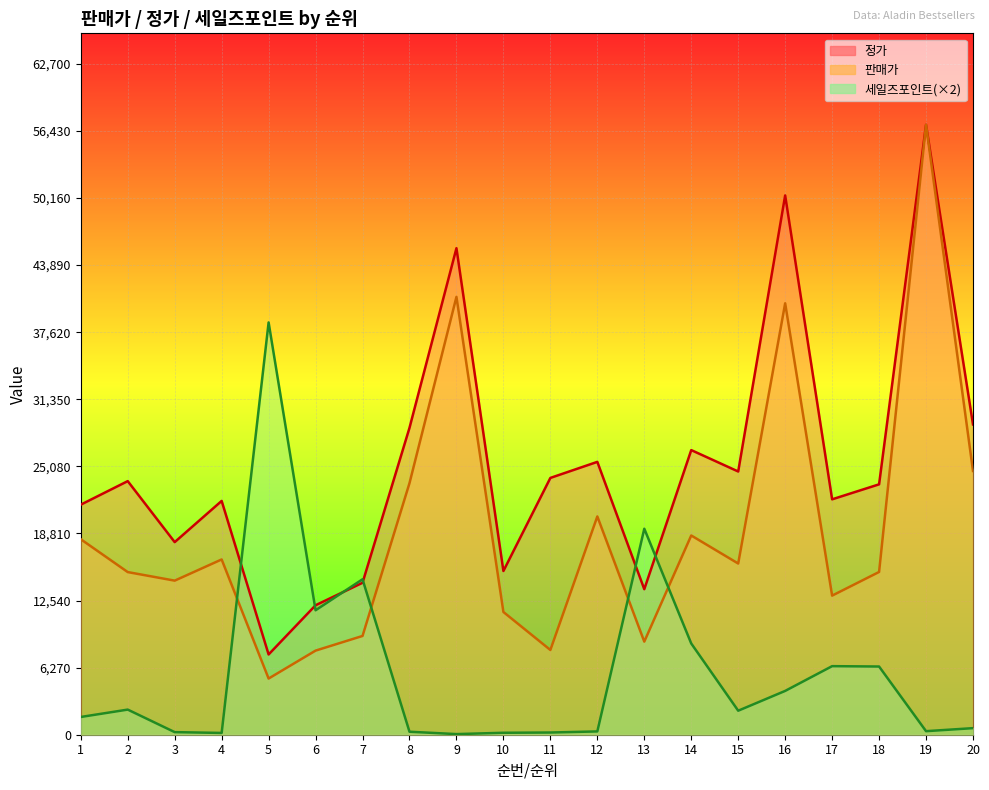

How many values in the 세일즈포인트 series are below 2244?

10